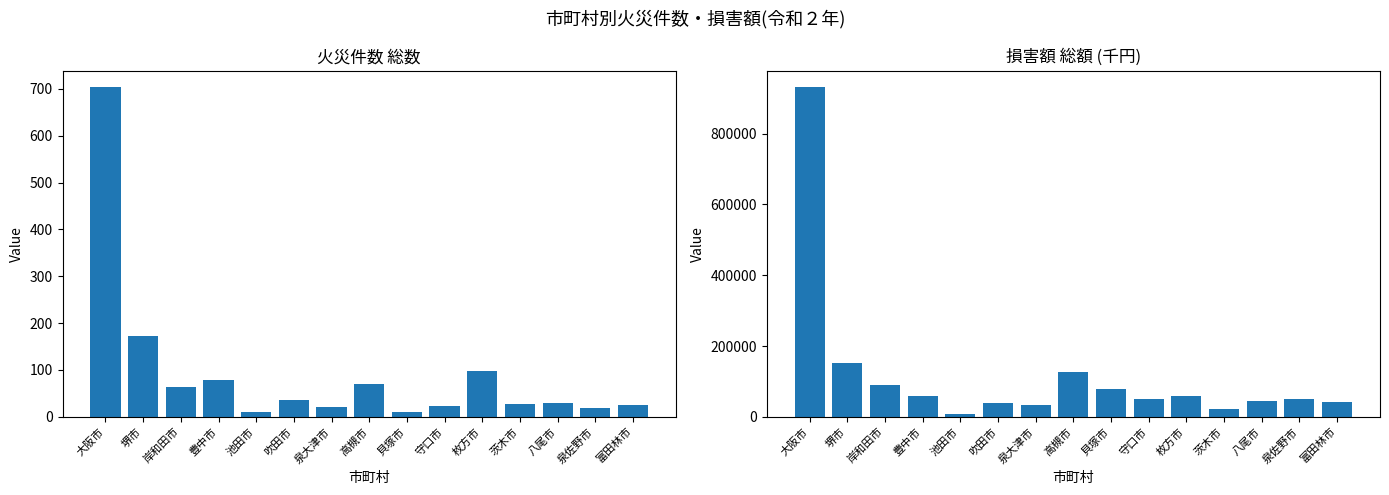

Where is 火災件数 総数 nearest to the value 357?

堺市